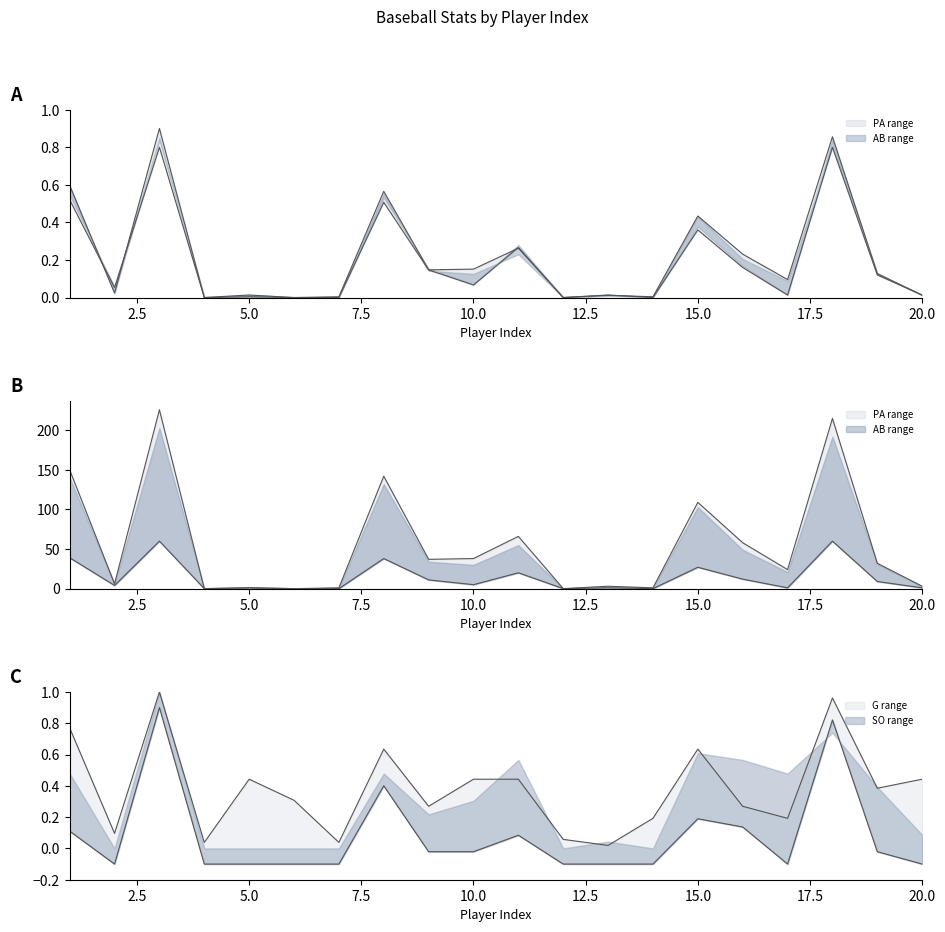

What is the total value across all series at 13?

2.9